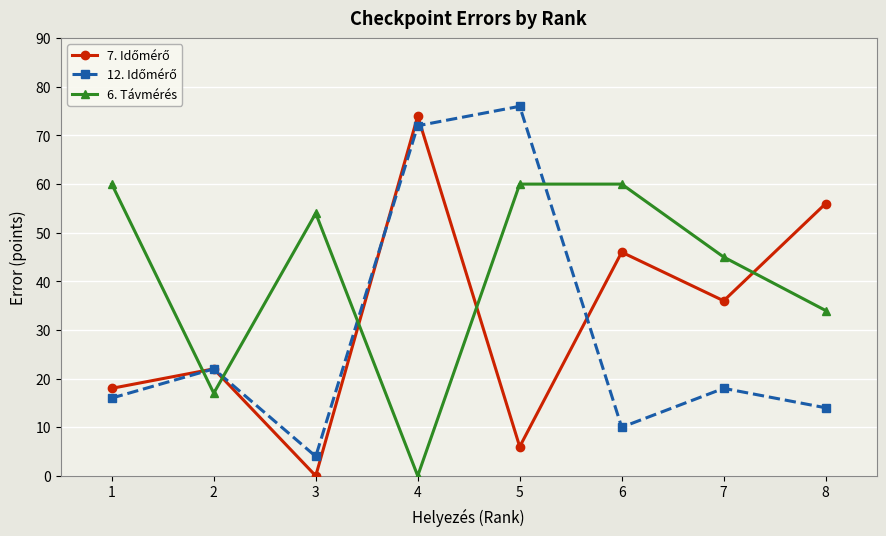

Which series has the largest total across all categories?

6. Távmérés